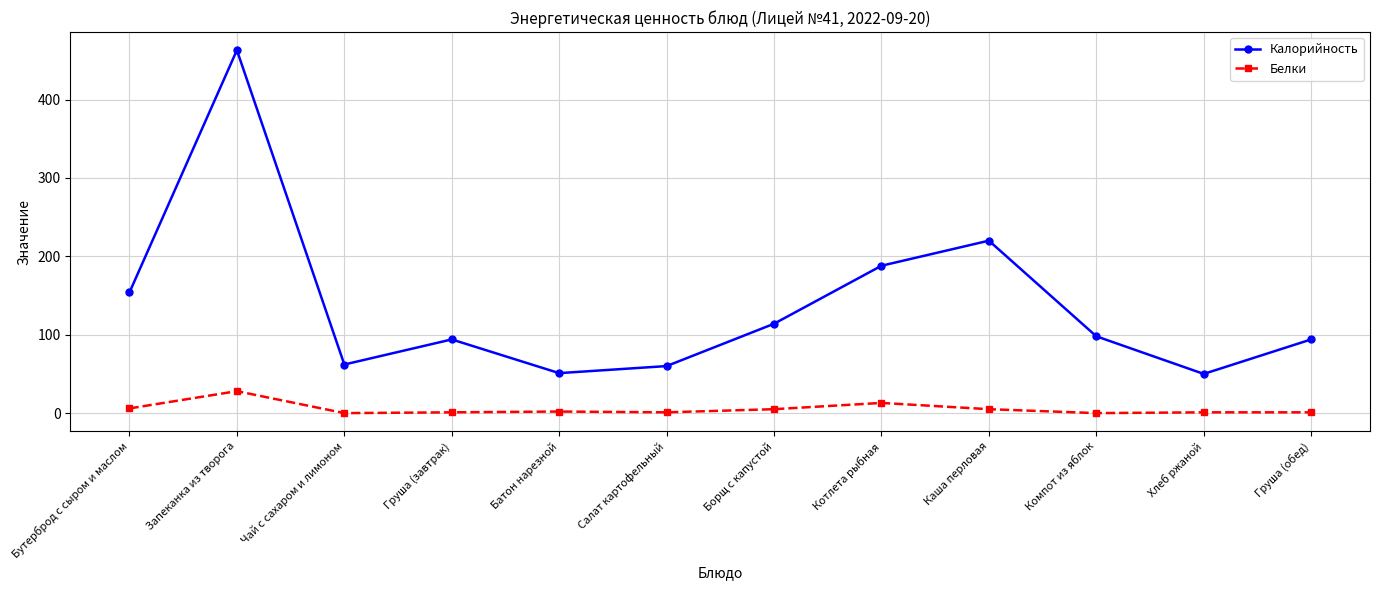

At which category is the sum across all series the highest?

Запеканка из творога